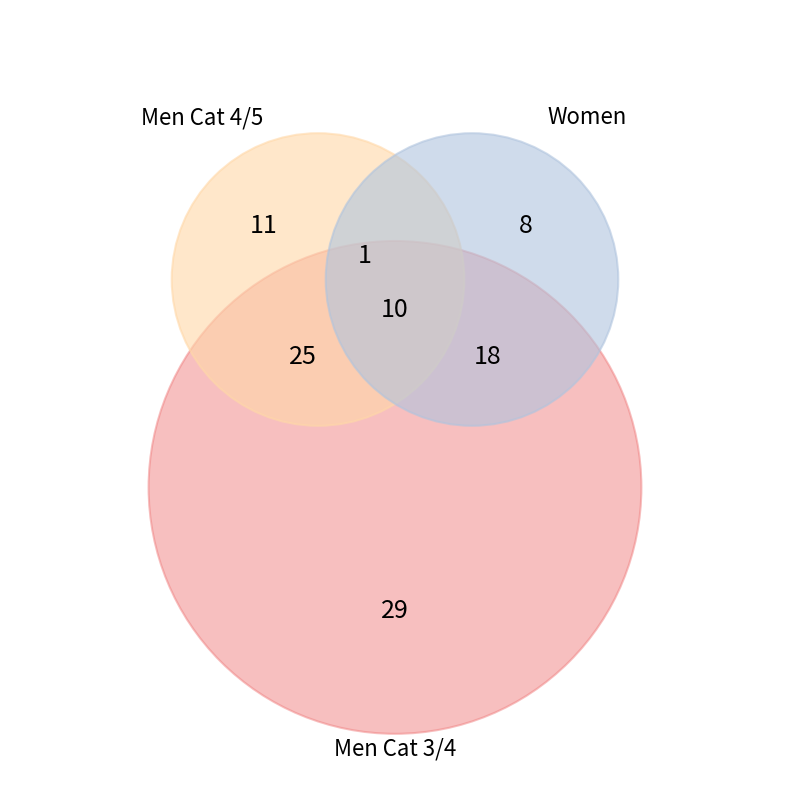

Which slice is the largest?

Men Cat 3/4